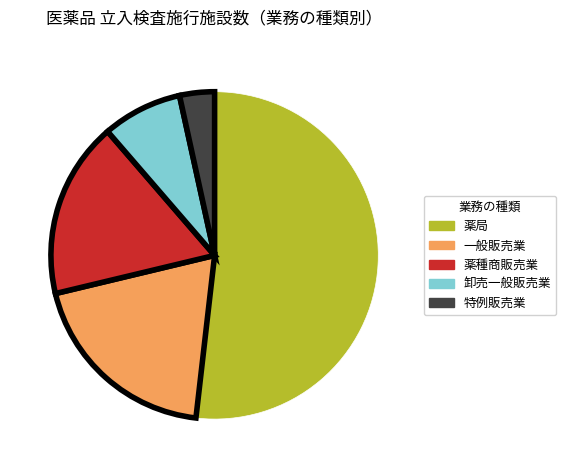

Is there a majority slice in this chart?

Yes